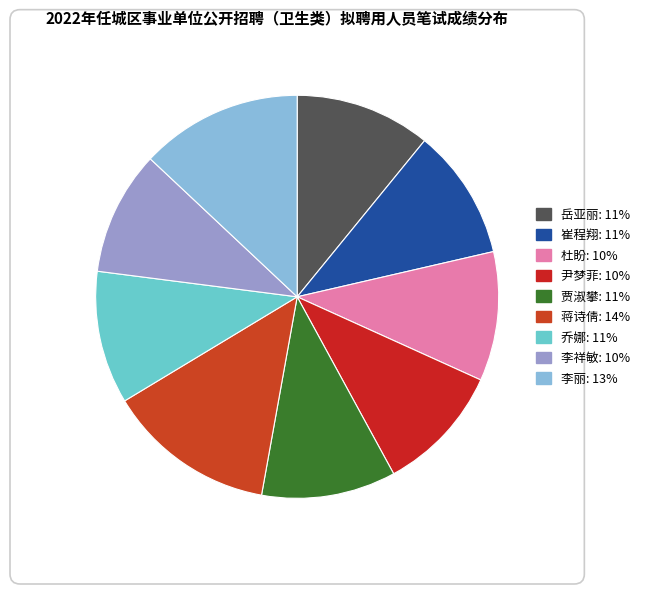

To the nearest percent, what percentage of the pie is 尹梦菲?

10%